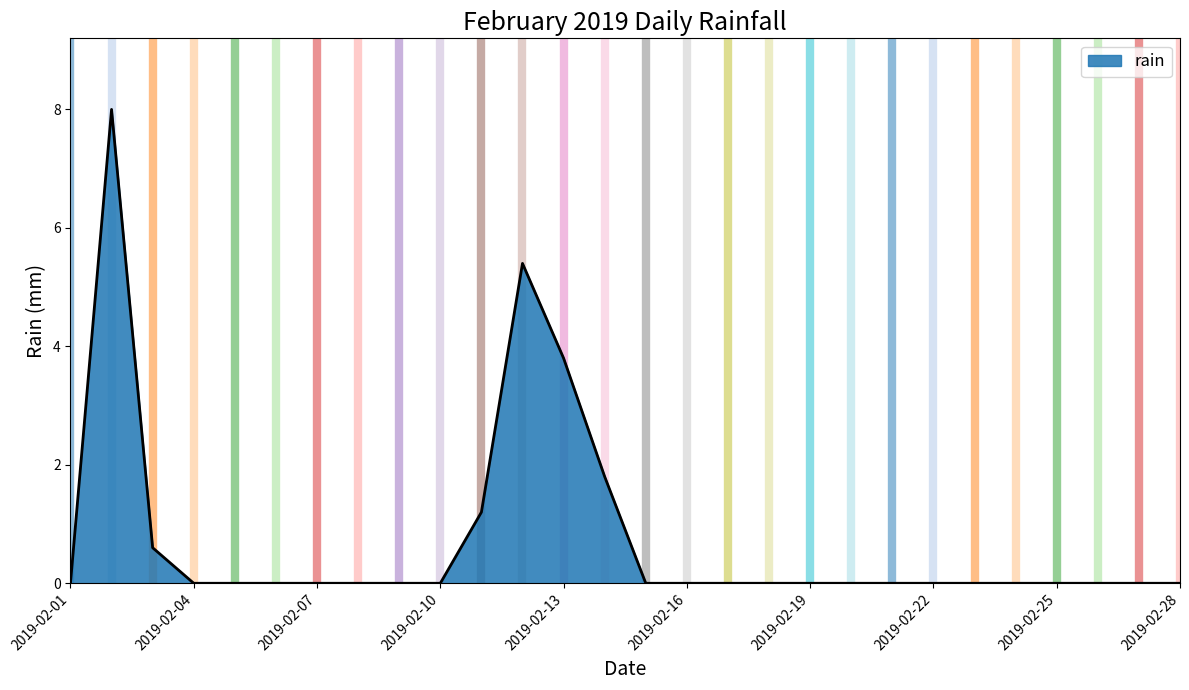

What is the greatest value displayed?

8.0